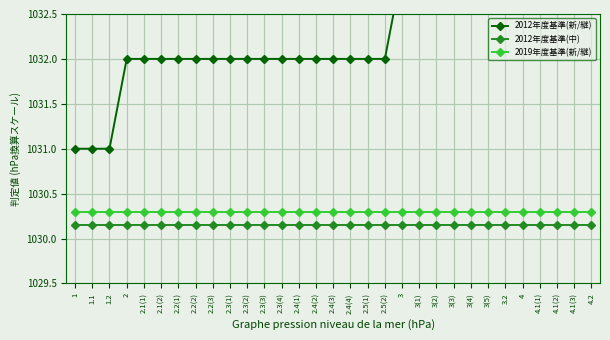

What is the highest value of the 2012年度基準(新/継) series?

1034.0